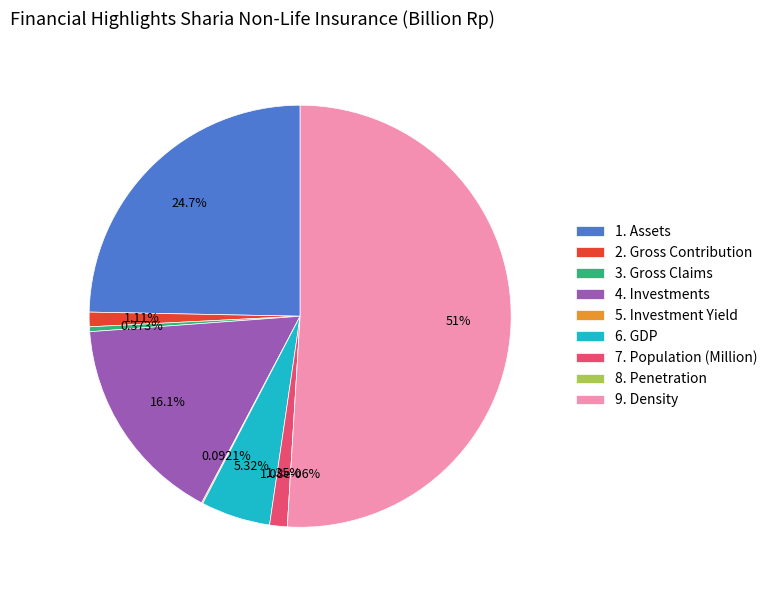

To the nearest percent, what percentage of the pie is 4. Investments?

16%